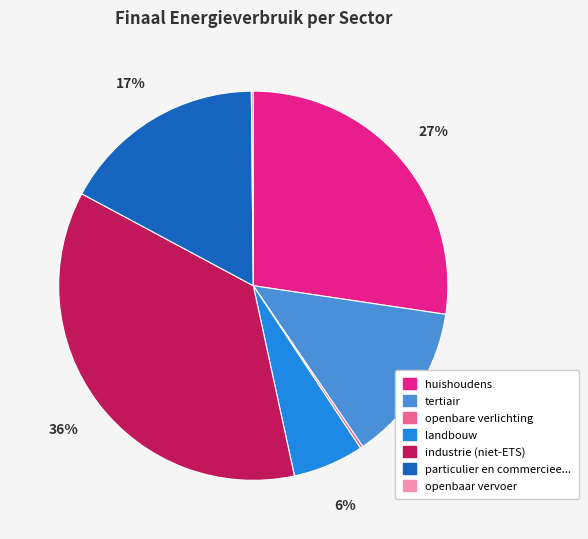

To the nearest percent, what is the difference between the largest and smallest slice percentages?

36%